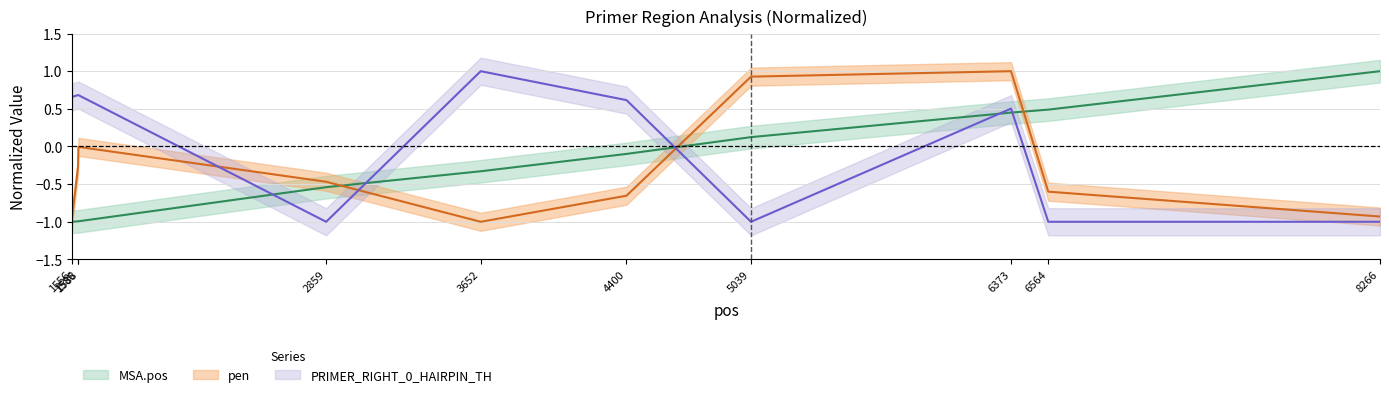

How many values in the PRIMER_RIGHT_0_HAIRPIN_TH series exceed 0?

6